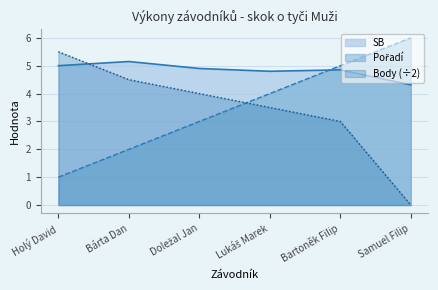

At how many categories does at least one series exceed 1?

6